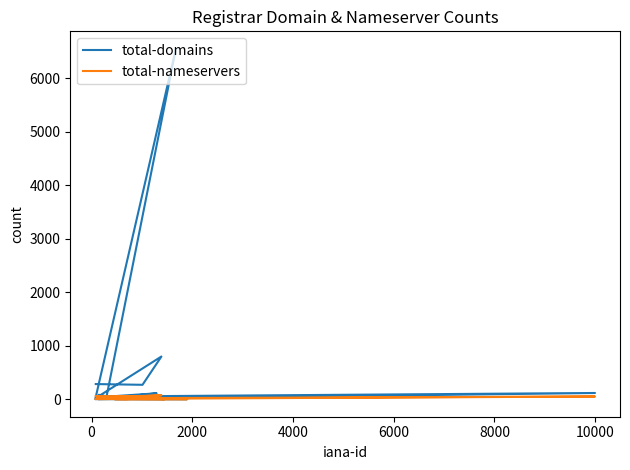

Which category has the lowest value across all series?

10000